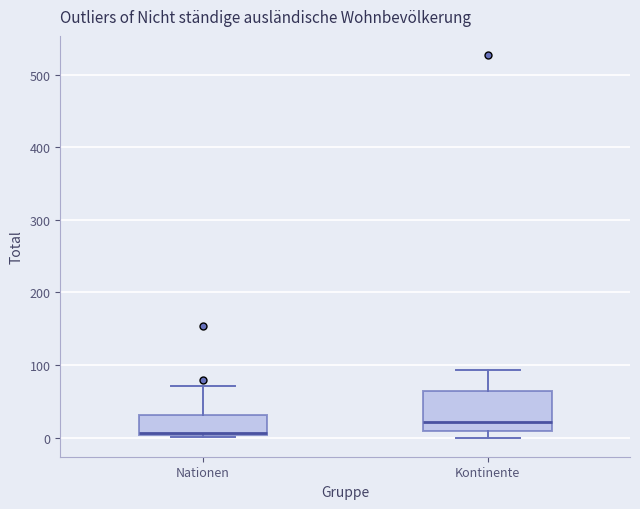

Reading left to right, transcribe this box plot: for each box, give where its median line is, the range the box spans, and where its two whiskers end, as read against the y-axis. The values are not printed on the chart, so give them approximately, as read against the axis.

Nationen: median 10, box 0 to 30, whiskers 0 to 70
Kontinente: median 20, box 10 to 60, whiskers 0 to 90